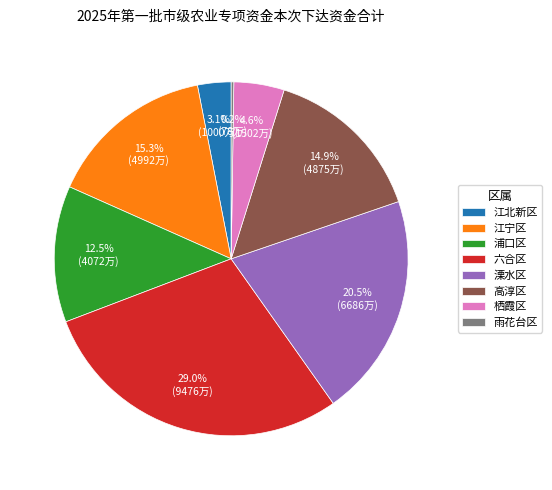

Approximately how many times larger is the value at 高淳区 compared to 溧水区?

0.7